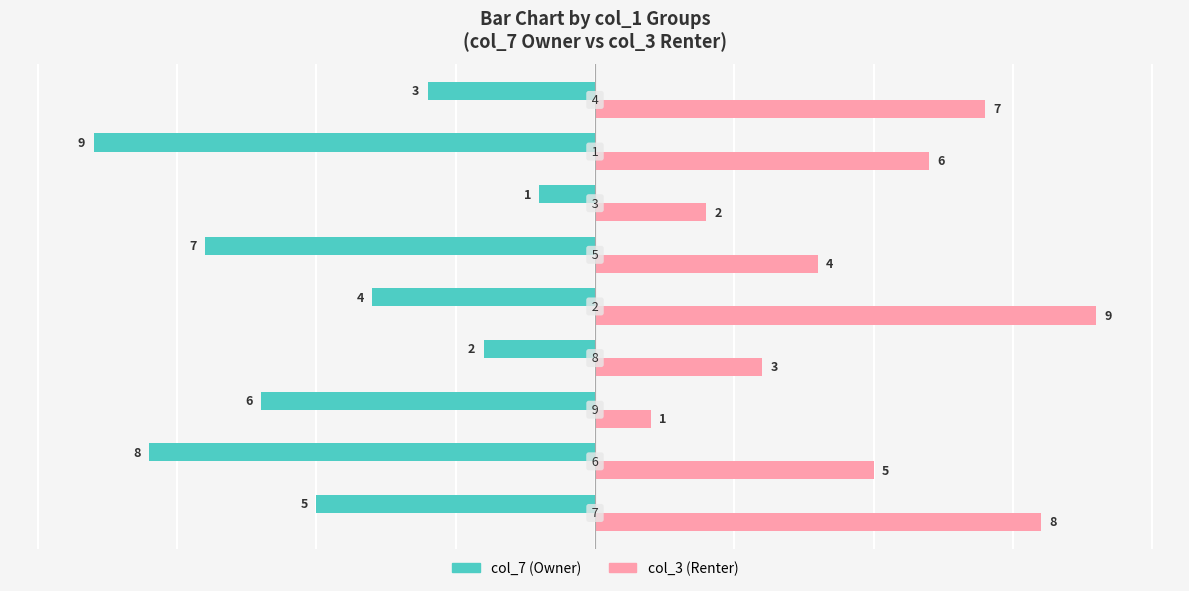

What is the maximum value shown in the chart?

9